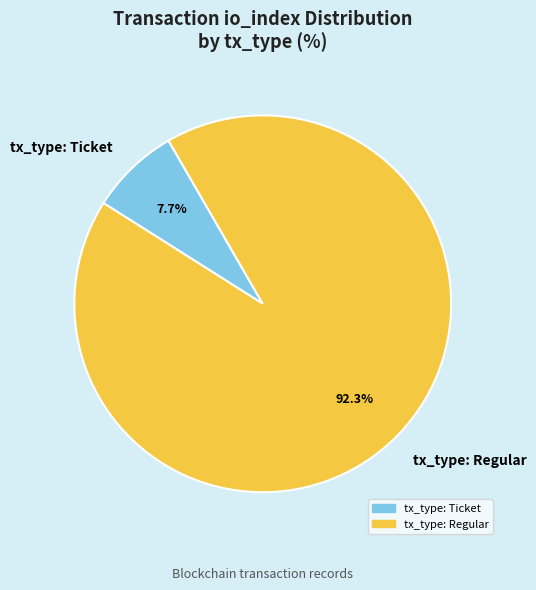

To the nearest percent, what portion does tx_type: Regular represent?

92%